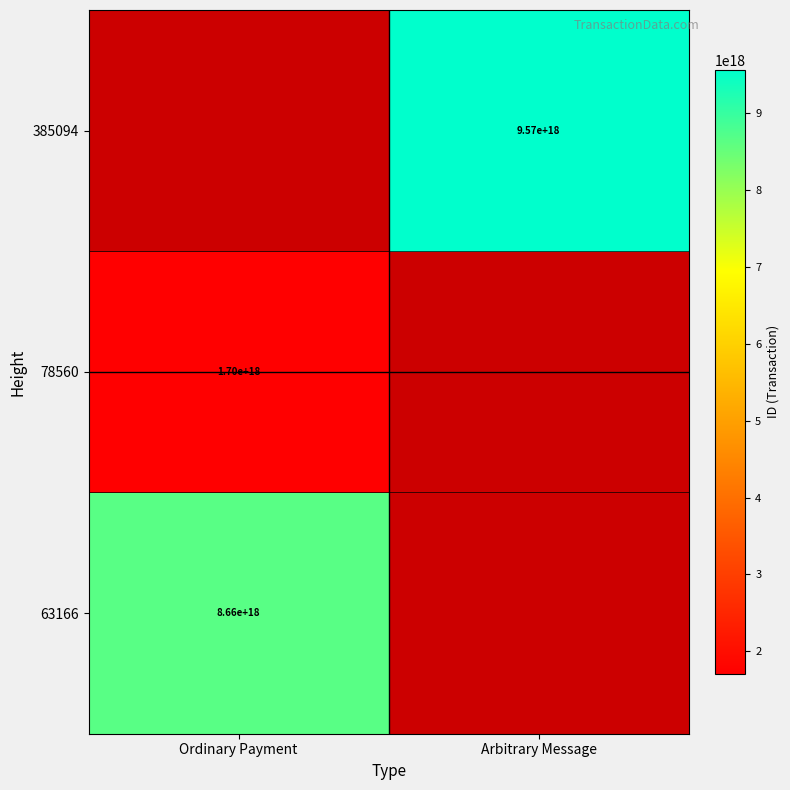

Is it true that 78560 equals 1700000000000000000 at Ordinary Payment?

True